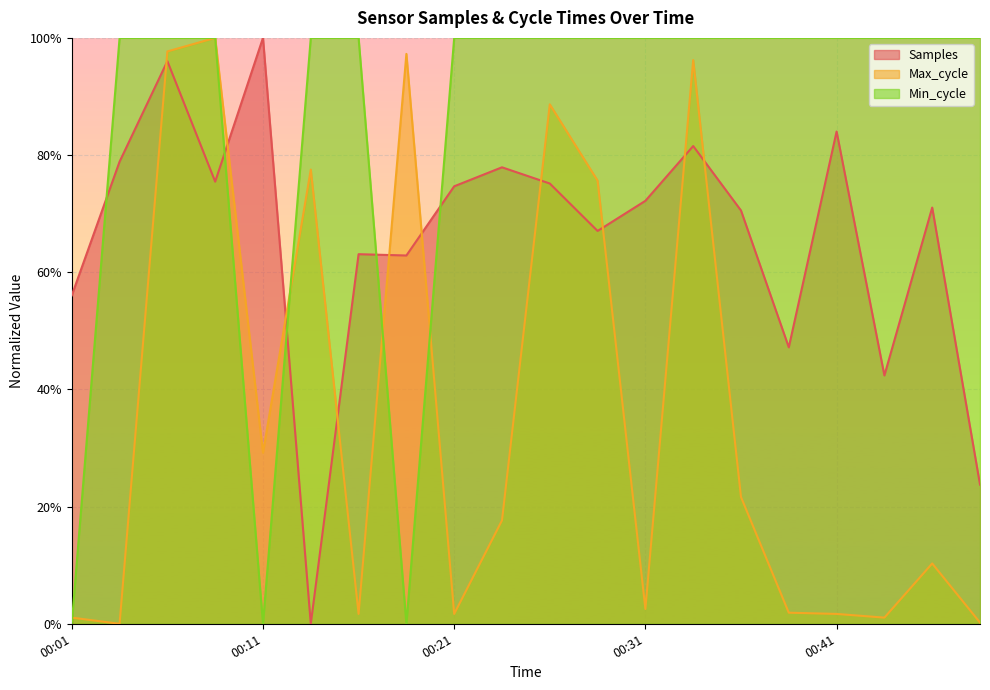

Between 00:24 and 00:29, which series saw the biggest shift?

Max_cycle